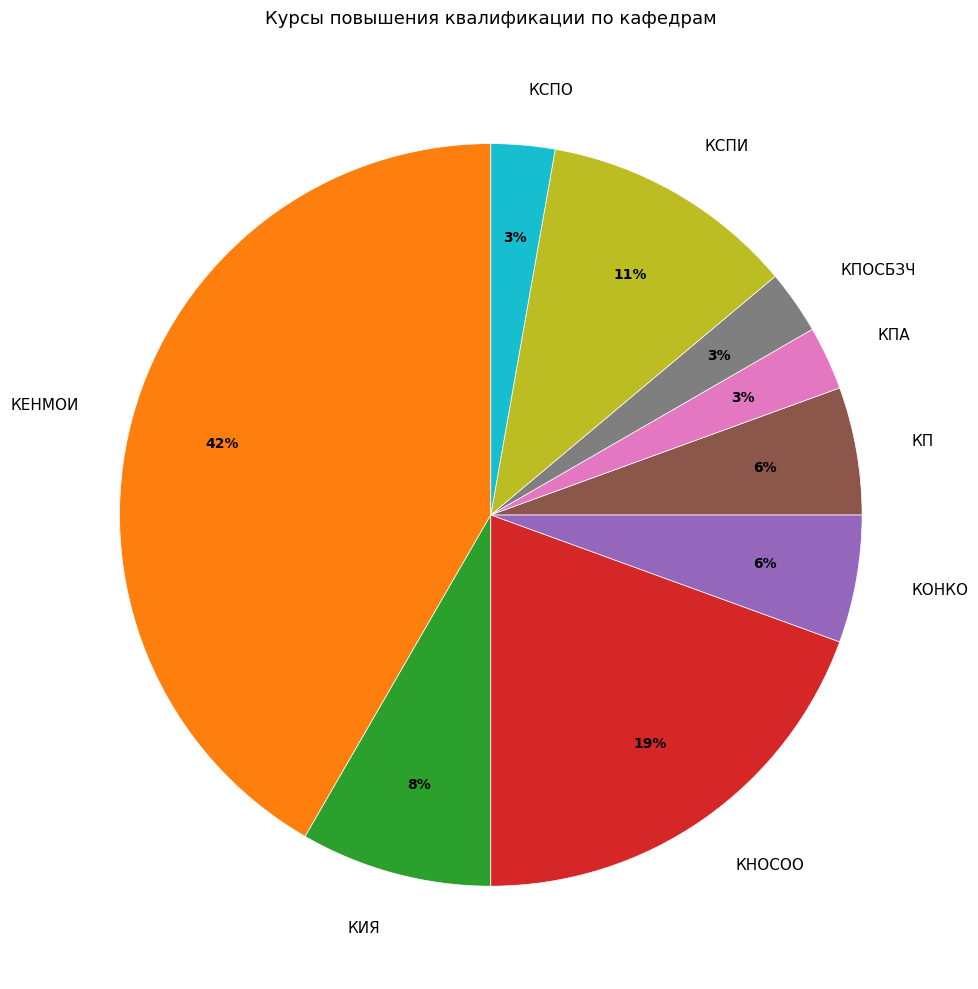

Is the sum of КЕНМОИ and КП greater than half?

No